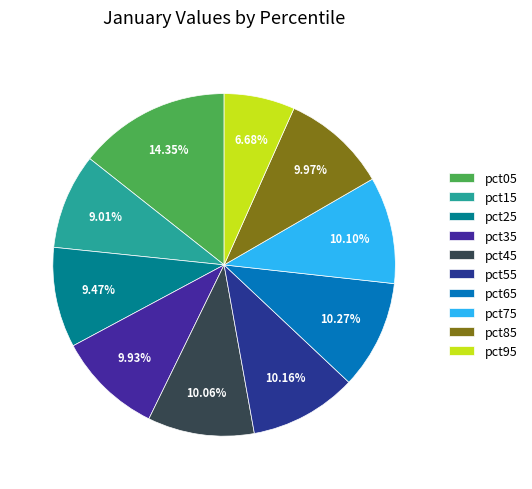

To the nearest percent, what portion does pct05 represent?

14%